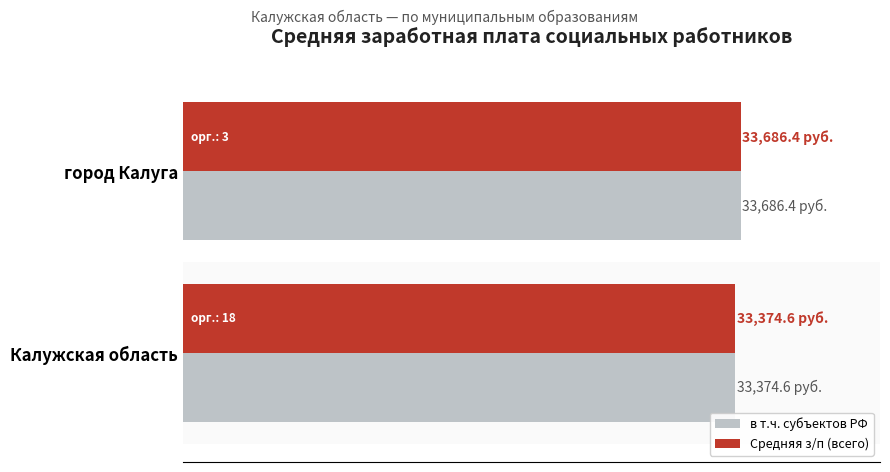

What are all the series names shown in the legend?

в т.ч. субъектов РФ, Средняя з/п (всего)